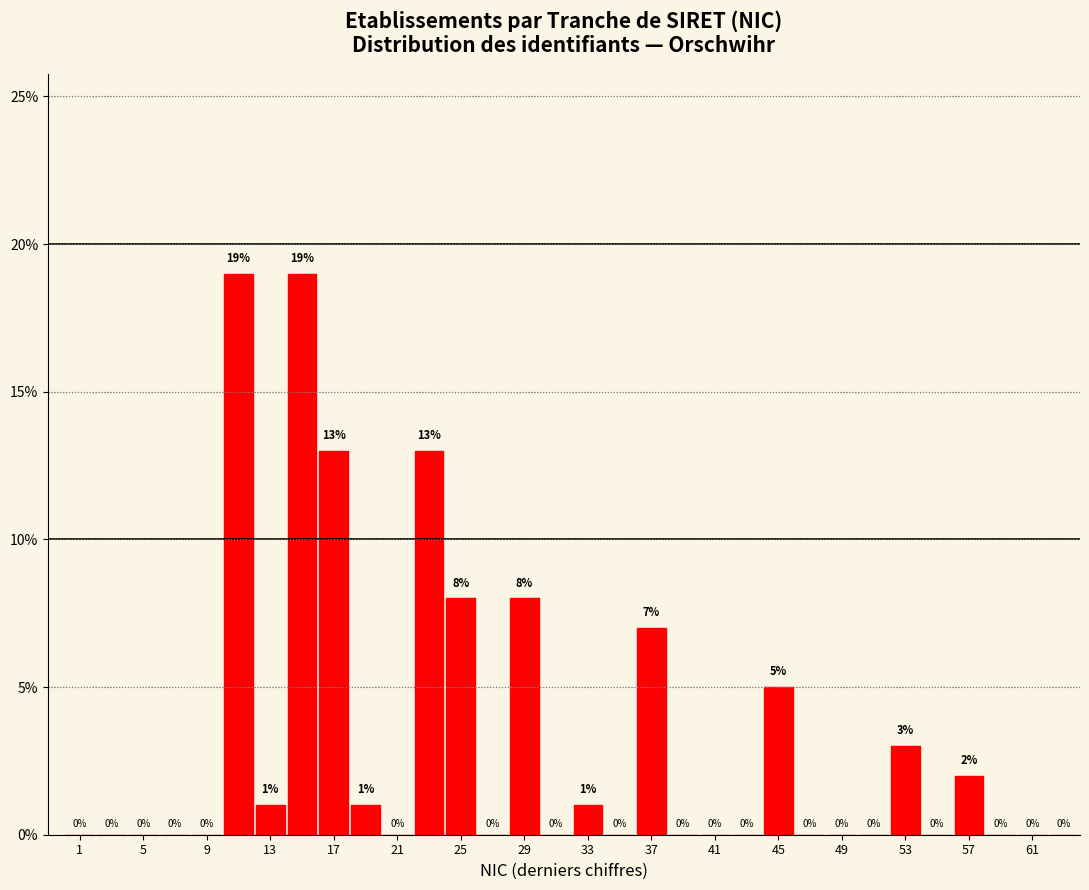

Reading left to right, transcribe this chart: for each bar, give the range it covers on the x-axis and its height.

0 to 2: 0
2 to 4: 0
4 to 6: 0
6 to 8: 0
8 to 10: 0
10 to 12: 19
12 to 14: 1
14 to 16: 19
16 to 18: 13
18 to 20: 1
20 to 22: 0
22 to 24: 13
24 to 26: 8
26 to 28: 0
28 to 30: 8
30 to 32: 0
32 to 34: 1
34 to 36: 0
36 to 38: 7
38 to 40: 0
40 to 42: 0
42 to 44: 0
44 to 46: 5
46 to 48: 0
48 to 50: 0
50 to 52: 0
52 to 54: 3
54 to 56: 0
56 to 58: 2
58 to 60: 0
60 to 62: 0
62 to 64: 0